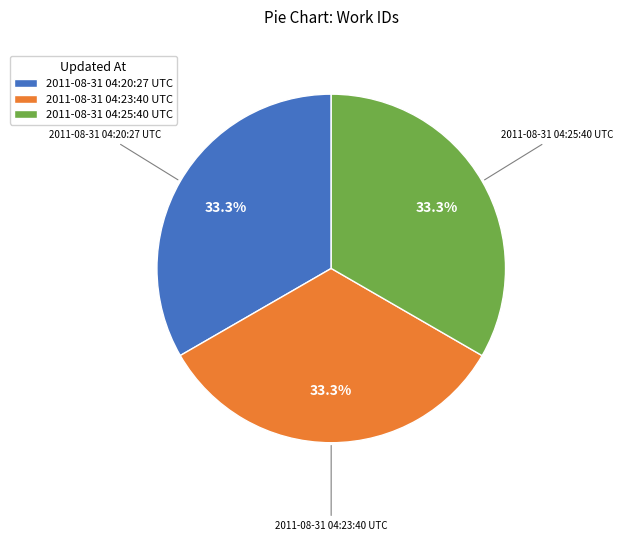

To the nearest percent, what portion does 2011-08-31 04:25:40 UTC represent?

33%